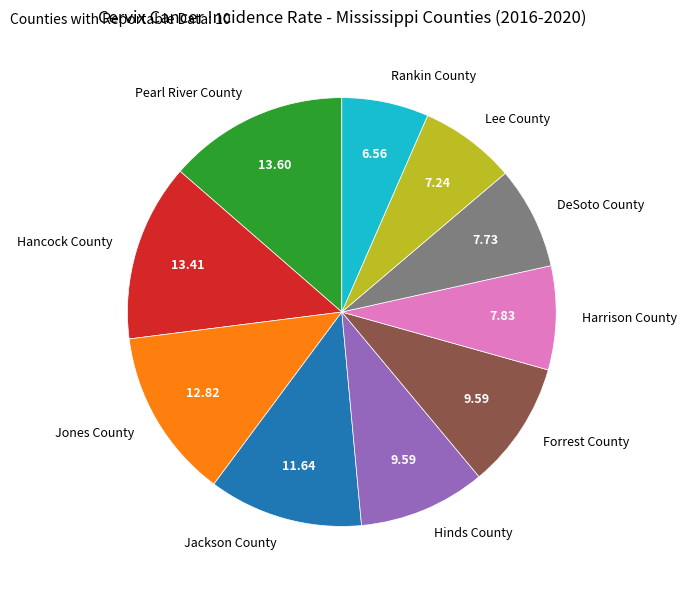

Do Jones County and Lee County together represent more than half of the pie?

No